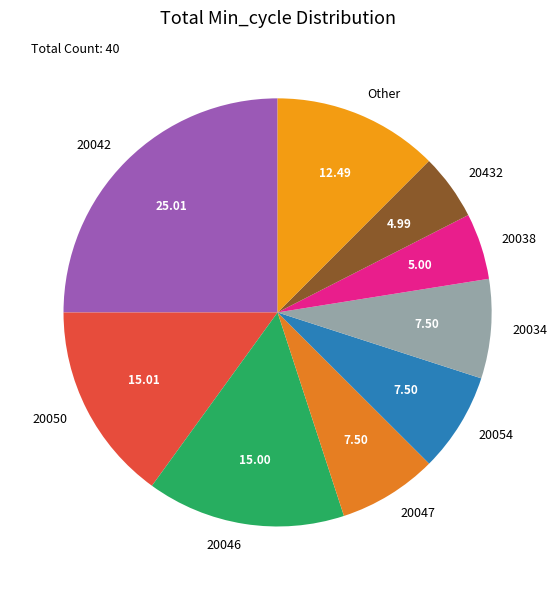

Combined, do 20047 and 20050 account for over 50%?

No